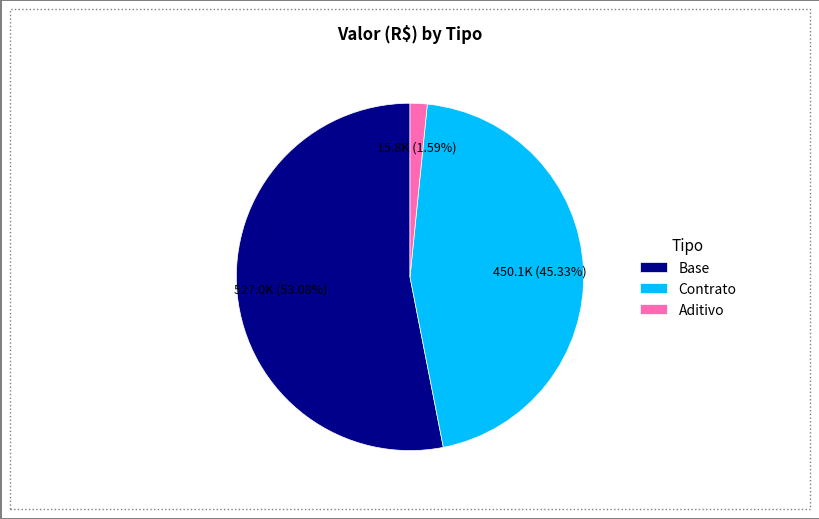

Does Base represent more than half of the total?

Yes